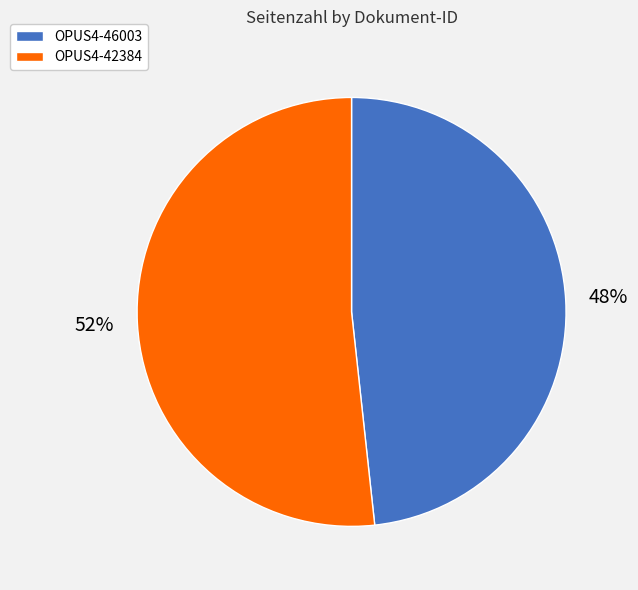

Rank the categories by value from highest to lowest.

OPUS4-42384, OPUS4-46003